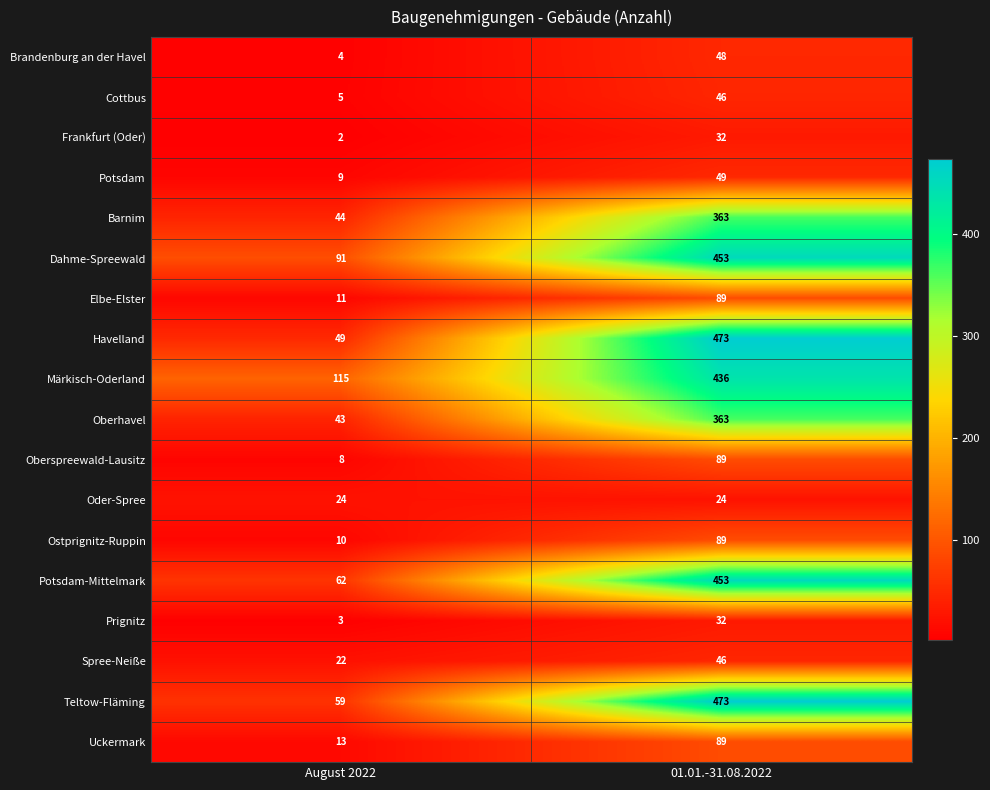

What is the difference between the maximum and minimum values in the Dahme-Spreewald series?

362